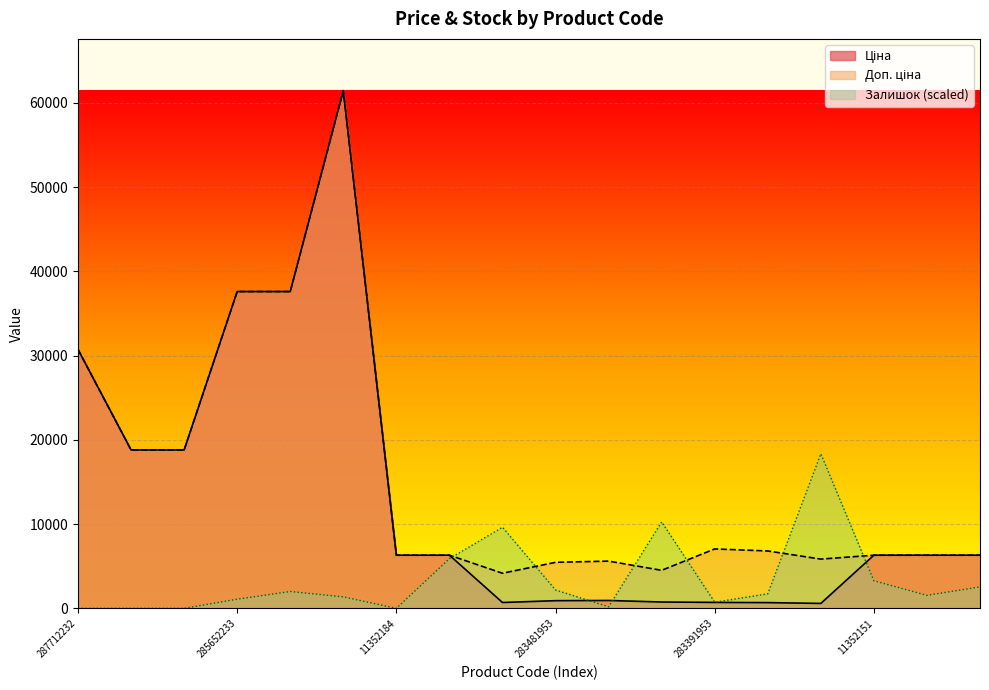

What is the difference between the Залишок values at 287712232 and 285652233?

1089.5